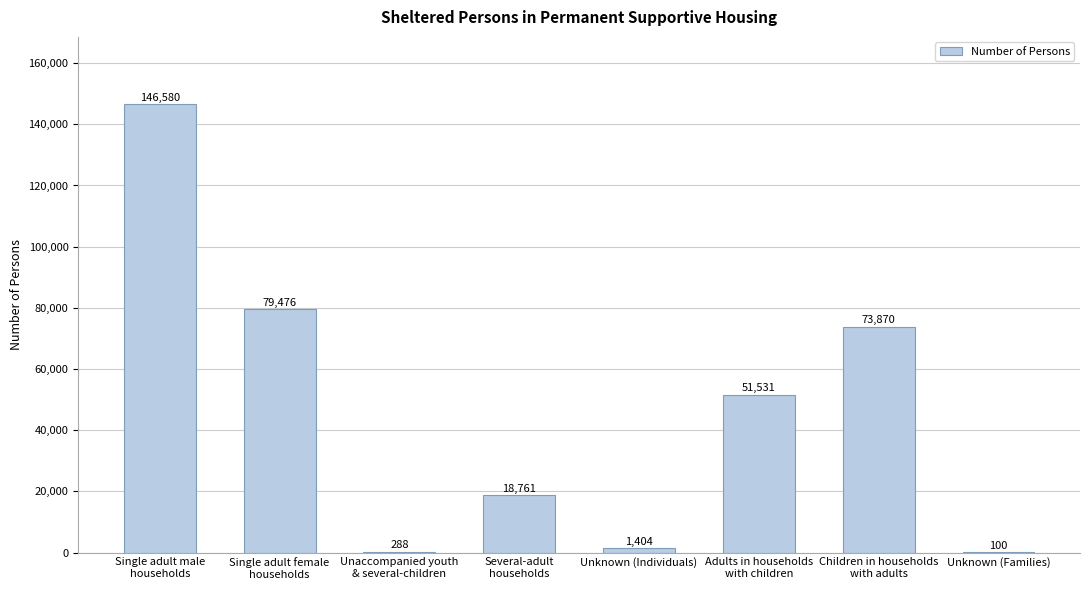

What is the sum of all values?

372010